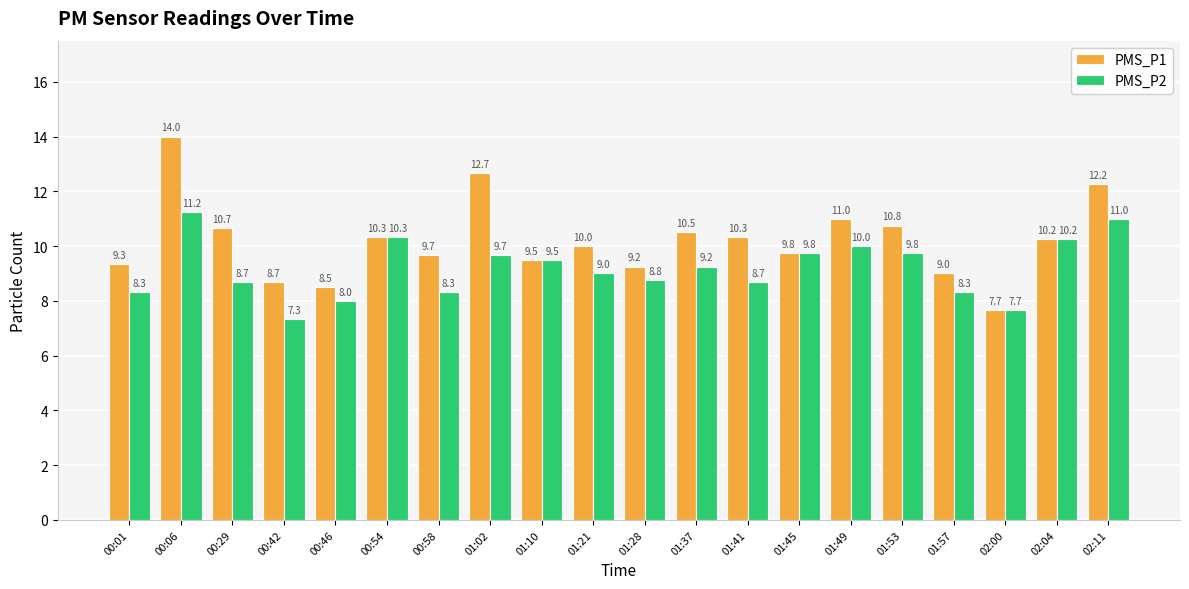

What is the average value of the PMS_P1 series?

10.2